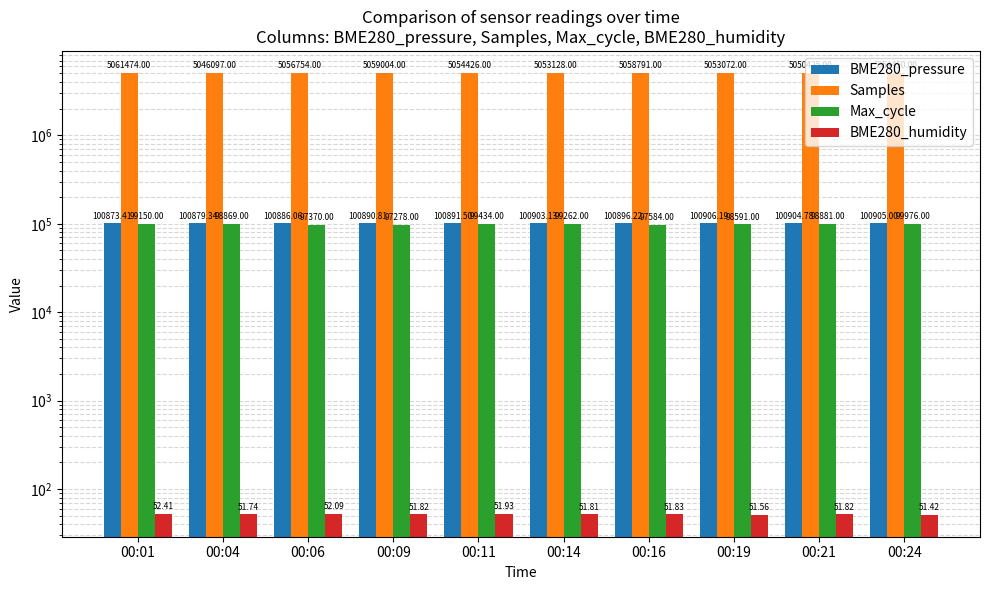

What is the sum of all Samples values?

50547621.0